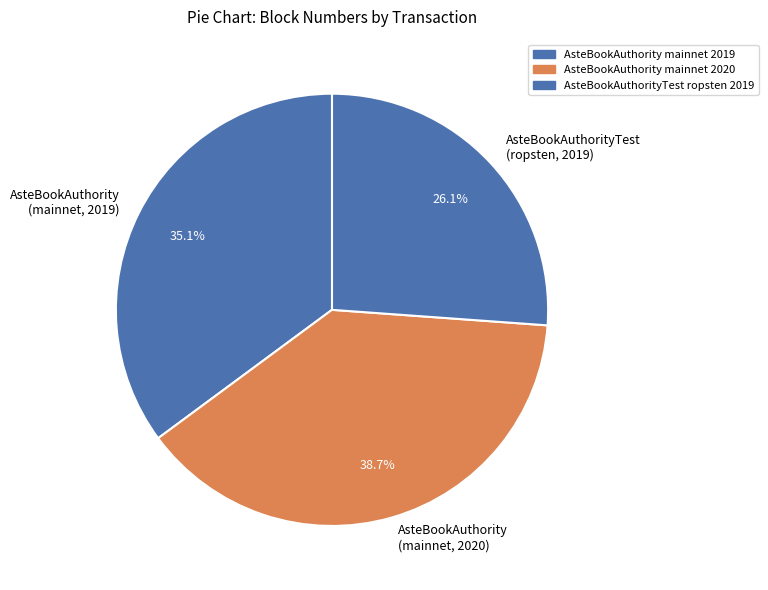

Which has a higher value, AsteBookAuthority (mainnet, 2019) or AsteBookAuthority (mainnet, 2020)?

AsteBookAuthority (mainnet, 2020)